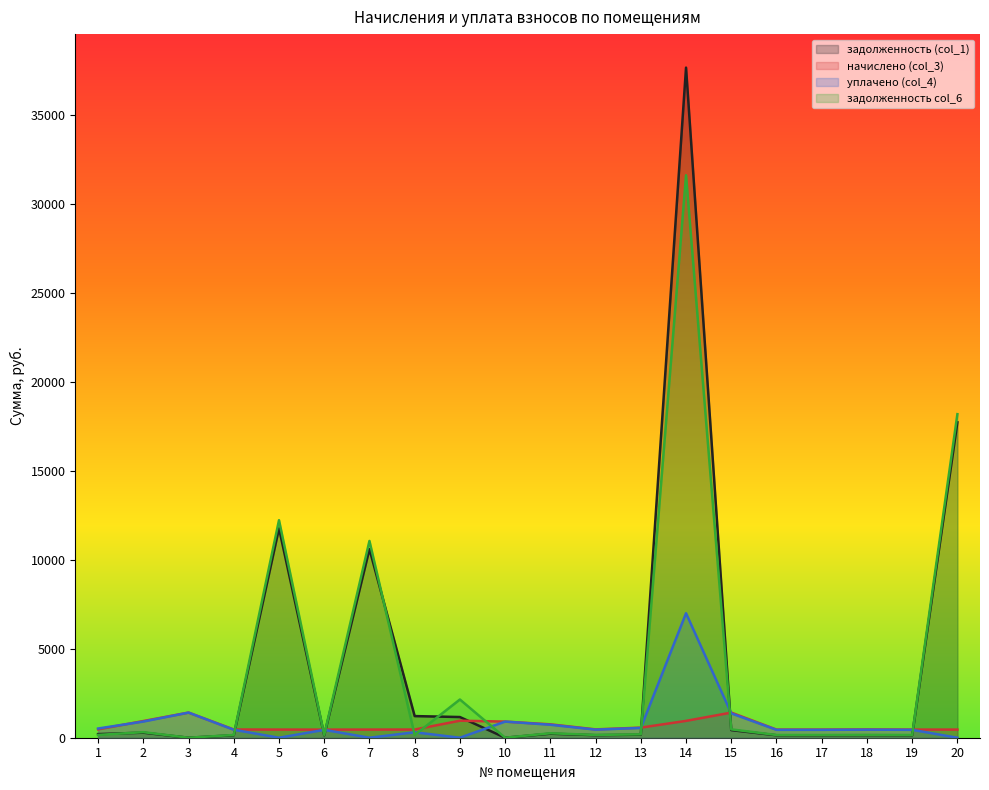

Reading left to right, what are all the values shown in this chart?

задолженность (col_1): 203.8	283.7	0.0	139.9	11775.8	137.9	10608.5	1216.6	1163.5	0.0	227.8	141.9	171.8	37686.1	427.6	138.5	138.5	141.2	138.5	17738.3
начислено (col_3): 471.2	938.0	1413.7	462.4	458.0	455.8	458.0	460.2	957.9	907.2	753.1	469.0	568.1	946.9	1413.7	458.0	458.0	466.8	458.0	458.0
уплачено (col_4): 518.1	909.1	1413.7	448.1	0.0	441.7	0.0	306.8	0.0	906.6	729.8	454.5	550.6	7000.0	1370.0	443.9	443.9	452.4	443.9	0.0
задолженность col_6: 157.2	312.7	0.0	154.1	12233.9	151.9	11066.5	153.4	2149.6	0.0	251.0	156.3	189.4	31632.9	471.2	152.7	152.7	155.6	152.7	18196.3